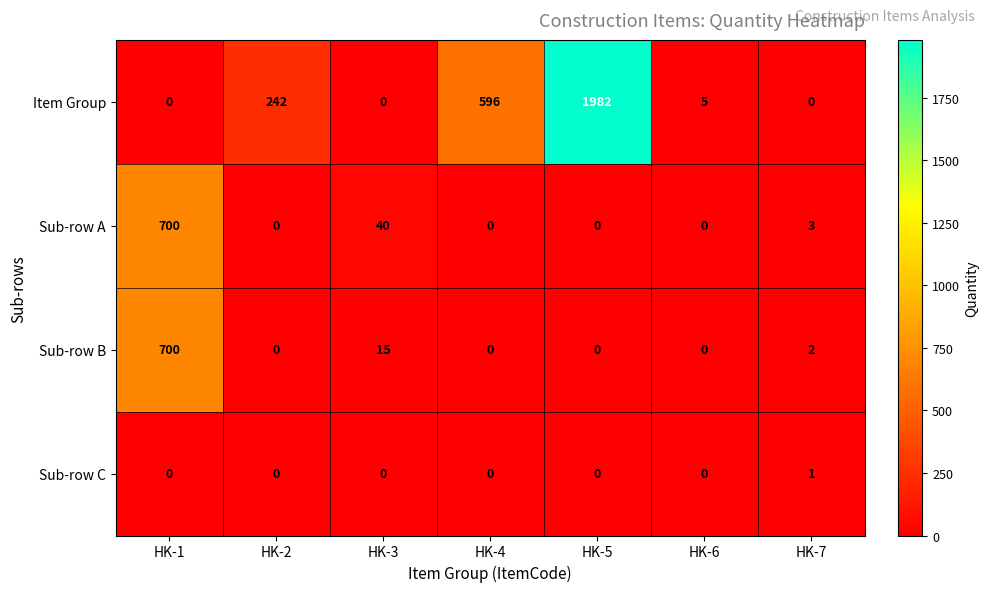

Is it true that Sub-row C equals 0 at HK-2?

True